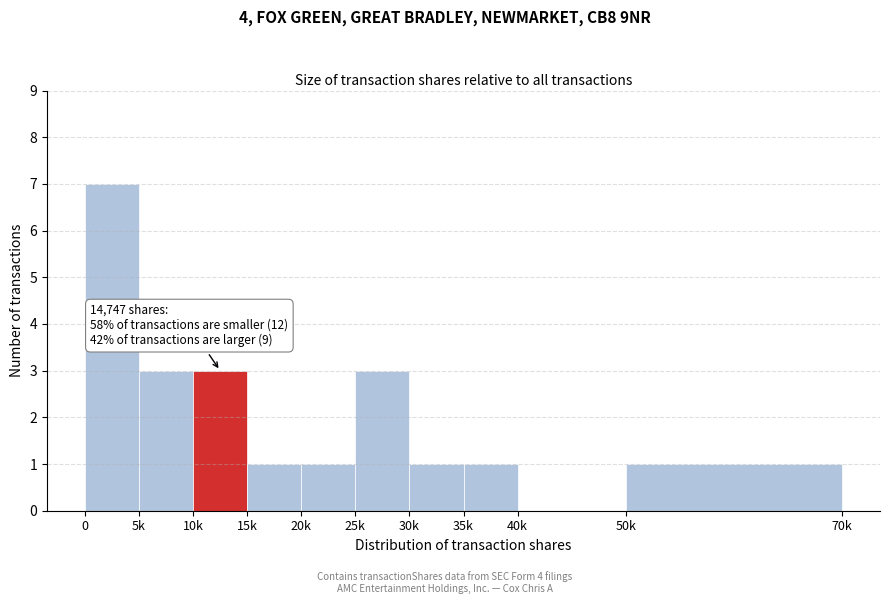

Reading left to right, transcribe all the data shown in this chart.

0=7	5k=3	10k=3	15k=1	20k=1	25k=3	30k=1	35k=1	40k=0	50k=1